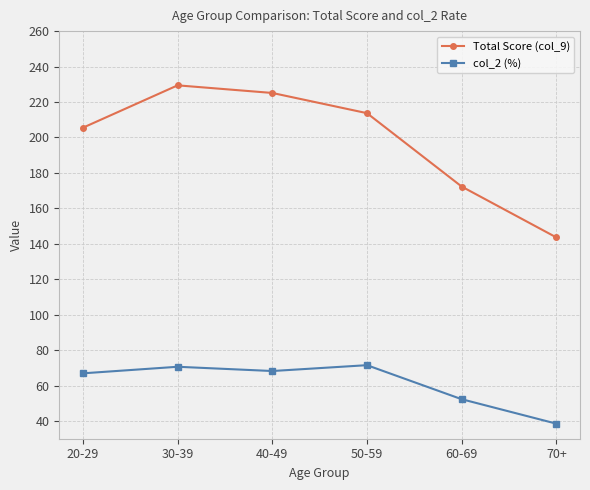

What is the value of the Total Score (col_9) point at the 2nd from the left?

229.4